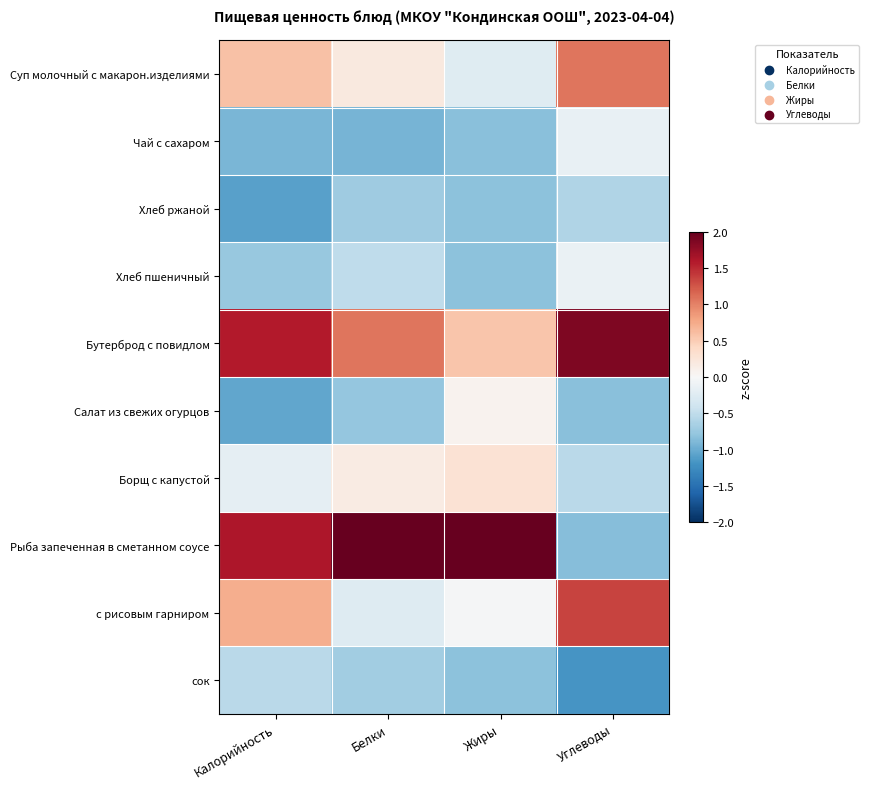

Rank the series by their maximum value, from lowest to highest.

Хлеб ржаной, сок, Чай с сахаром, Хлеб пшеничный, Салат из свежих огурцов, Борщ с капустой, Суп молочный с макарон.изделиями, с рисовым гарниром, Бутерброд с повидлом, Рыба запеченная в сметанном соусе